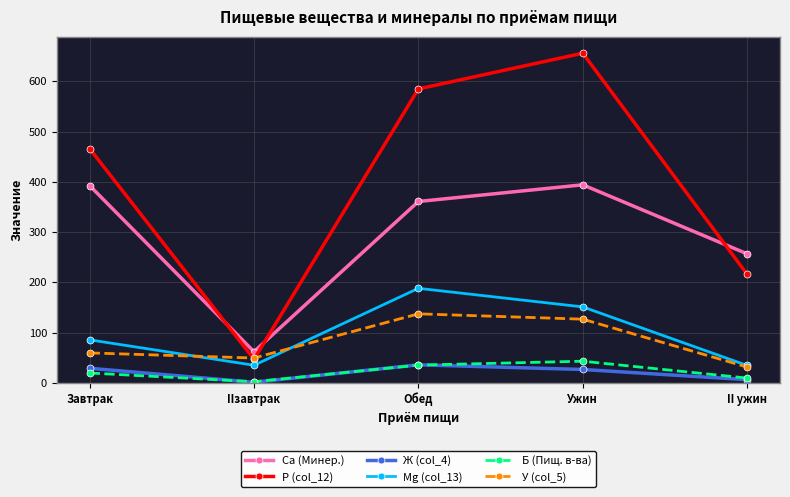

What is the difference between the highest and lowest values at Завтрак?

446.1